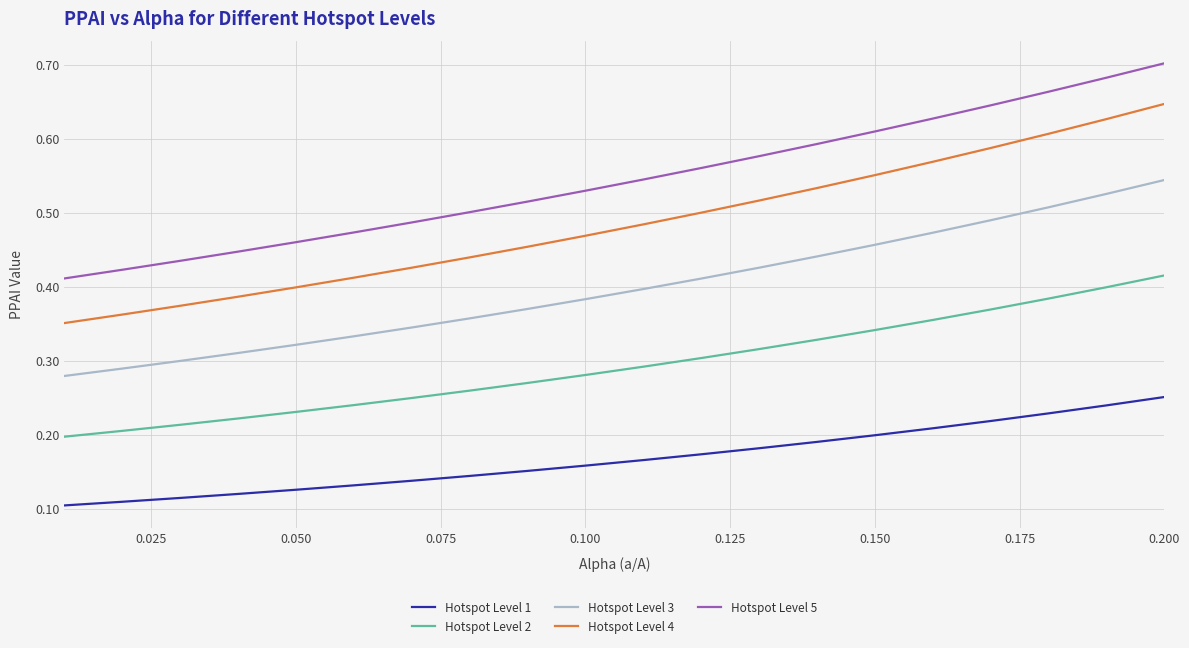

True or false: Hotspot Level 1 and Hotspot Level 2 intersect in this chart.

False